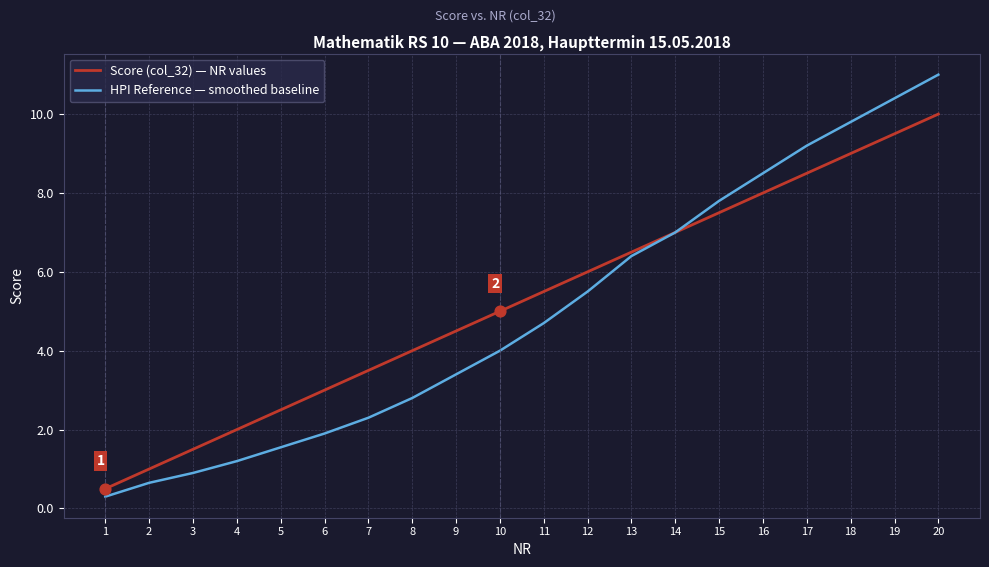

Which series changed the most between 2 and 12?

Score (col_32) — NR values